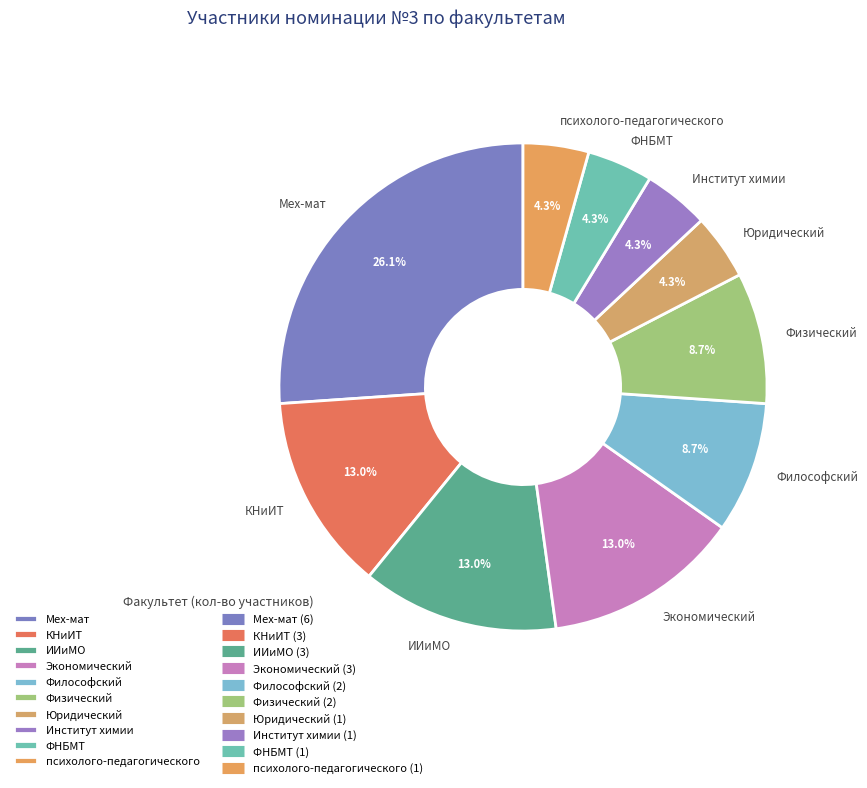

Which category has the biggest portion of the pie?

Мех-мат